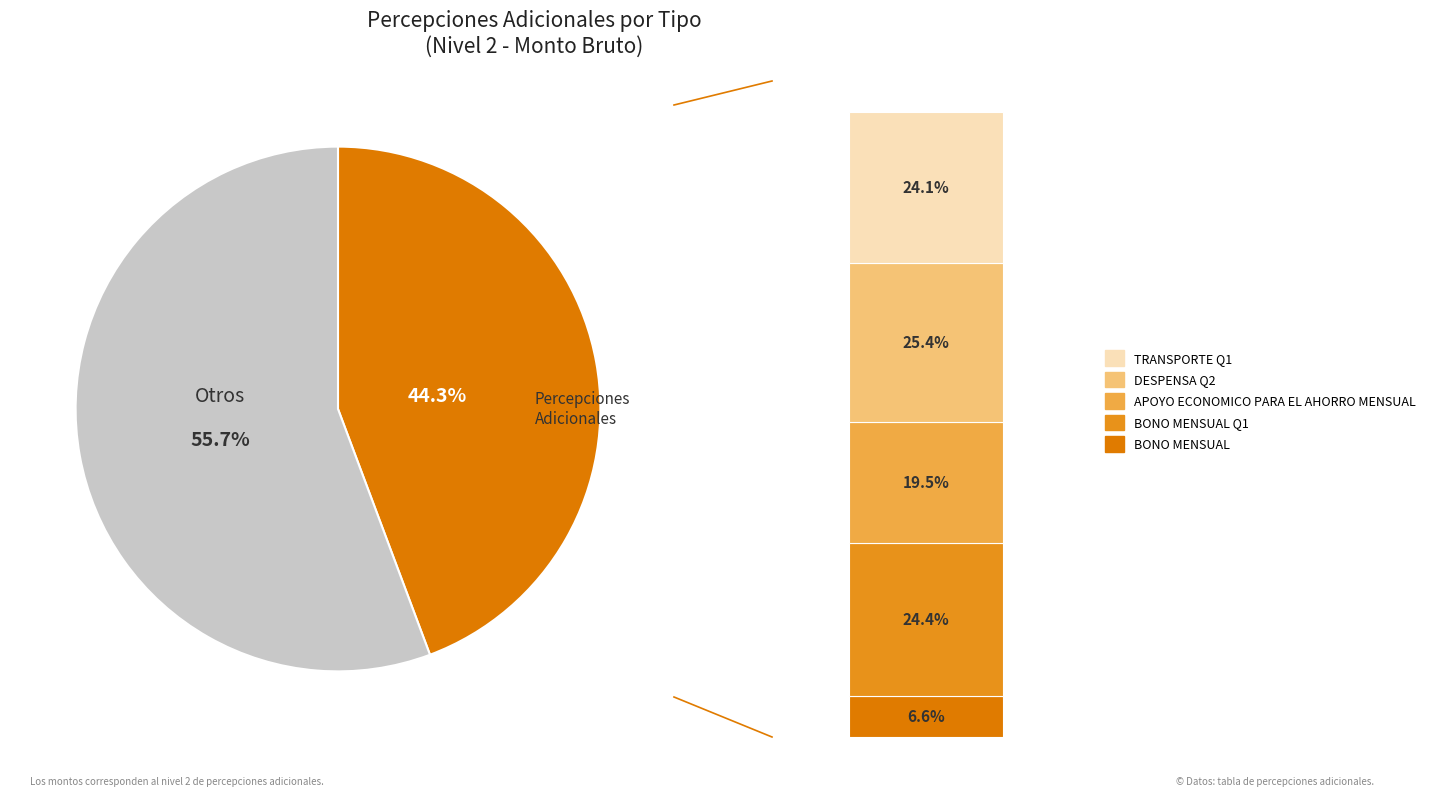

What is the smallest slice in the pie chart?

BONO MENSUAL